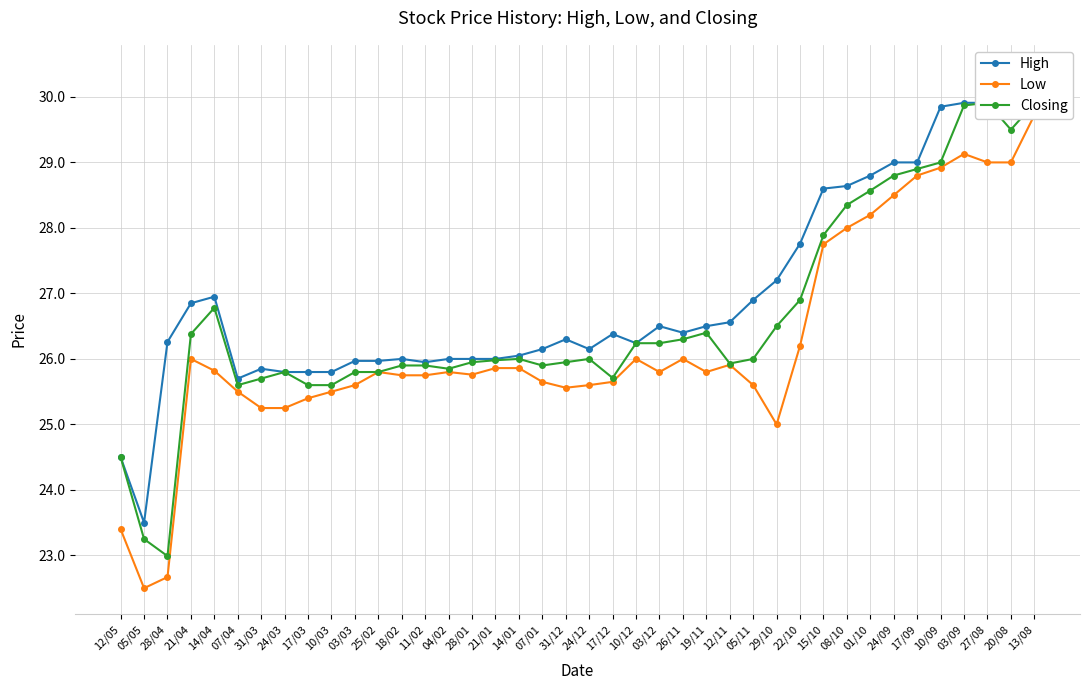

At which category does the chart reach its peak across all series?

13/08